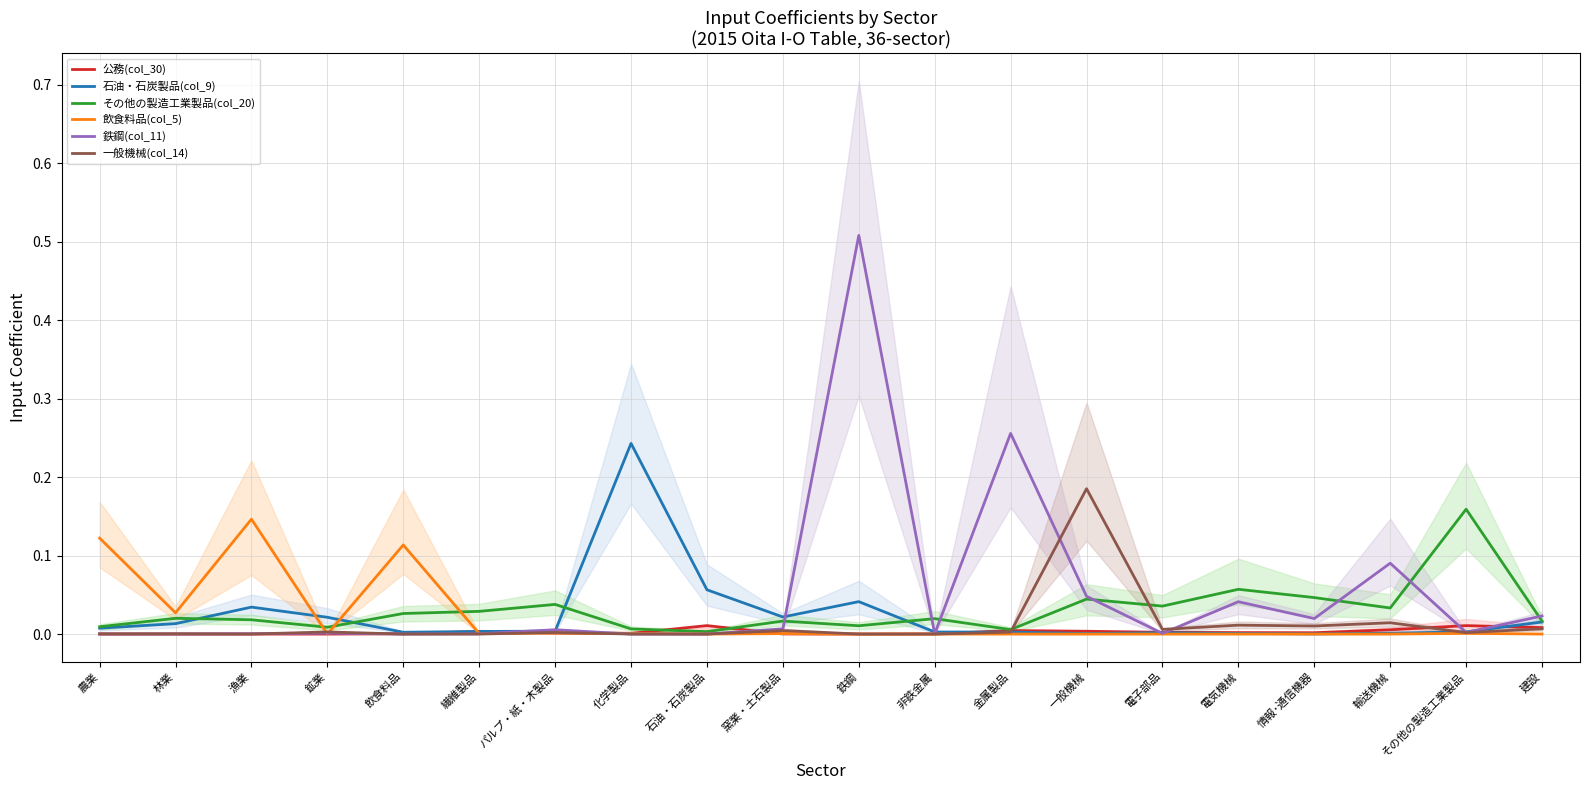

Where is the first local minimum for 飲食料品(col_5)?

林業